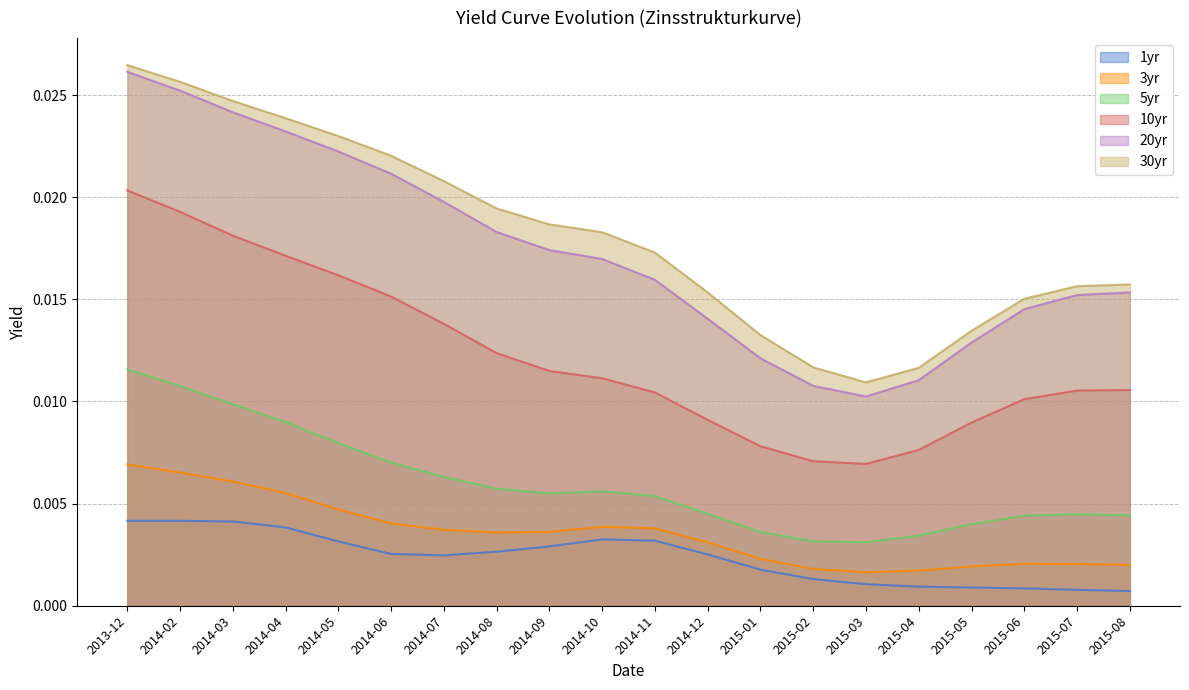

Reading left to right, extract all data points from this chart.

1yr: 2013-12=0.0	2014-02=0.0	2014-03=0.0	2014-04=0.0	2014-05=0.0	2014-06=0.0	2014-07=0.0	2014-08=0.0	2014-09=0.0	2014-10=0.0	2014-11=0.0	2014-12=0.0	2015-01=0.0	2015-02=0.0	2015-03=0.0	2015-04=0.0	2015-05=0.0	2015-06=0.0	2015-07=0.0	2015-08=0.0
3yr: 2013-12=0.0	2014-02=0.0	2014-03=0.0	2014-04=0.0	2014-05=0.0	2014-06=0.0	2014-07=0.0	2014-08=0.0	2014-09=0.0	2014-10=0.0	2014-11=0.0	2014-12=0.0	2015-01=0.0	2015-02=0.0	2015-03=0.0	2015-04=0.0	2015-05=0.0	2015-06=0.0	2015-07=0.0	2015-08=0.0
5yr: 2013-12=0.0	2014-02=0.0	2014-03=0.0	2014-04=0.0	2014-05=0.0	2014-06=0.0	2014-07=0.0	2014-08=0.0	2014-09=0.0	2014-10=0.0	2014-11=0.0	2014-12=0.0	2015-01=0.0	2015-02=0.0	2015-03=0.0	2015-04=0.0	2015-05=0.0	2015-06=0.0	2015-07=0.0	2015-08=0.0
10yr: 2013-12=0.0	2014-02=0.0	2014-03=0.0	2014-04=0.0	2014-05=0.0	2014-06=0.0	2014-07=0.0	2014-08=0.0	2014-09=0.0	2014-10=0.0	2014-11=0.0	2014-12=0.0	2015-01=0.0	2015-02=0.0	2015-03=0.0	2015-04=0.0	2015-05=0.0	2015-06=0.0	2015-07=0.0	2015-08=0.0
20yr: 2013-12=0.0	2014-02=0.0	2014-03=0.0	2014-04=0.0	2014-05=0.0	2014-06=0.0	2014-07=0.0	2014-08=0.0	2014-09=0.0	2014-10=0.0	2014-11=0.0	2014-12=0.0	2015-01=0.0	2015-02=0.0	2015-03=0.0	2015-04=0.0	2015-05=0.0	2015-06=0.0	2015-07=0.0	2015-08=0.0
30yr: 2013-12=0.0	2014-02=0.0	2014-03=0.0	2014-04=0.0	2014-05=0.0	2014-06=0.0	2014-07=0.0	2014-08=0.0	2014-09=0.0	2014-10=0.0	2014-11=0.0	2014-12=0.0	2015-01=0.0	2015-02=0.0	2015-03=0.0	2015-04=0.0	2015-05=0.0	2015-06=0.0	2015-07=0.0	2015-08=0.0